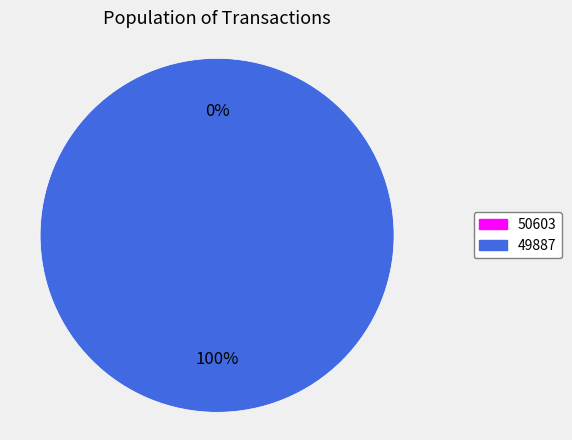

Which category has the biggest portion of the pie?

49887